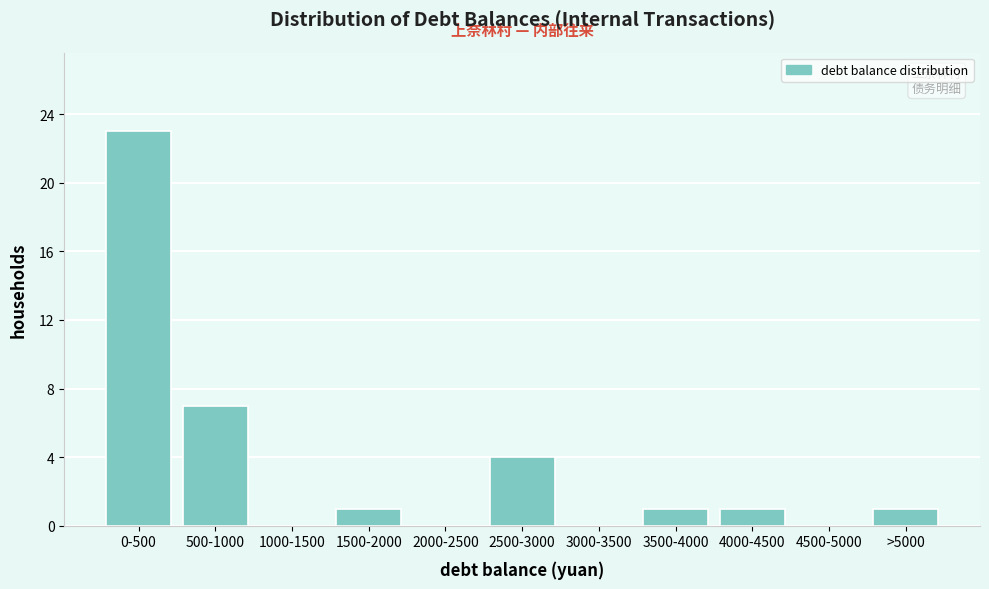

Reading left to right, what are all the values shown in this chart?

0-500=23	500-1000=7	1000-1500=0	1500-2000=1	2000-2500=0	2500-3000=4	3000-3500=0	3500-4000=1	4000-4500=1	4500-5000=0	>5000=1